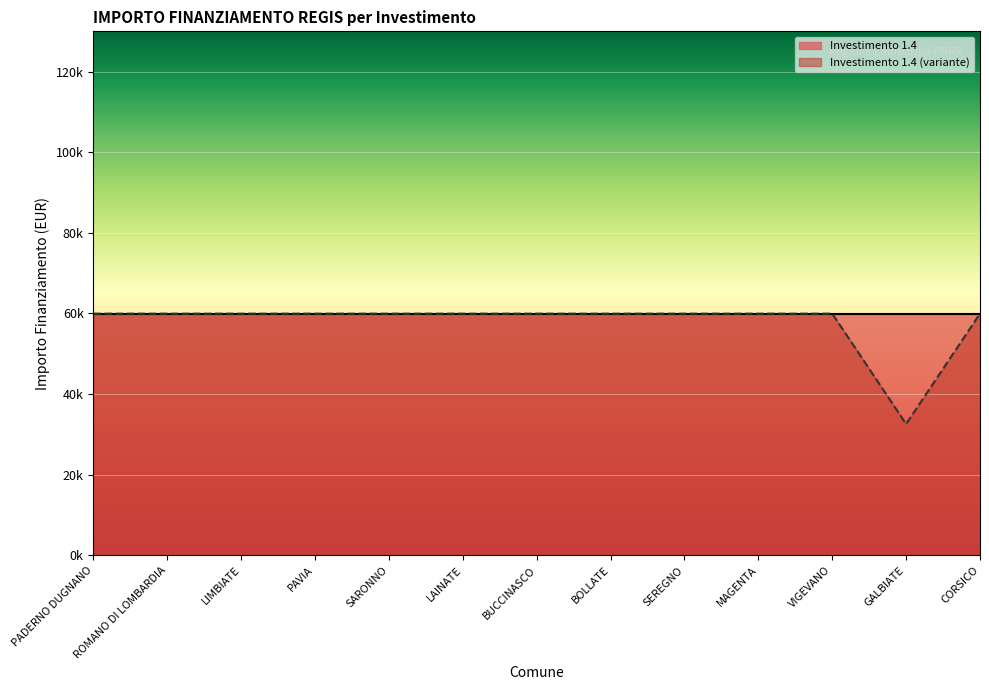

What is the ratio of the value at BOLLATE to the value at PAVIA?

1.0